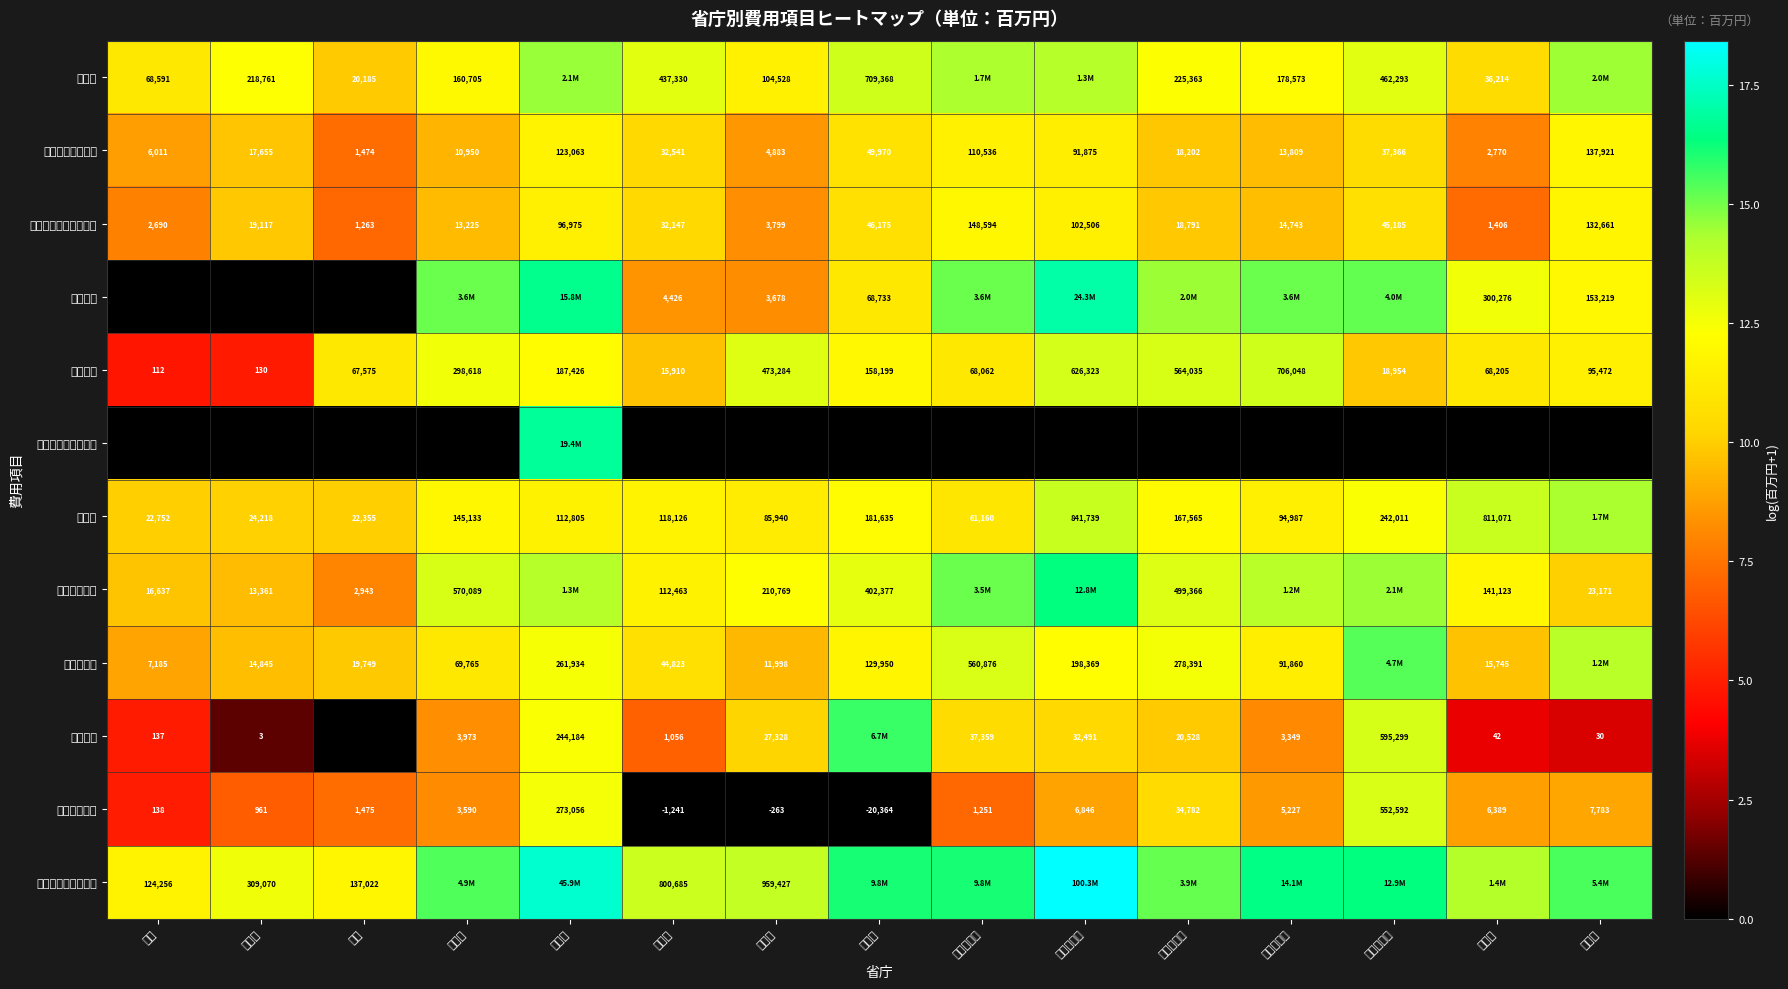

List the labels in order of 退職給付引当金繰入額 value, largest first.

文部科学省, 防衛省, 厚生労働省, 総務省, 財務省, 国土交通省, 法務省, 裁判所, 農林水産省, 経済産業省, 内閣府, 外務省, 国会, 環境省, 内閣